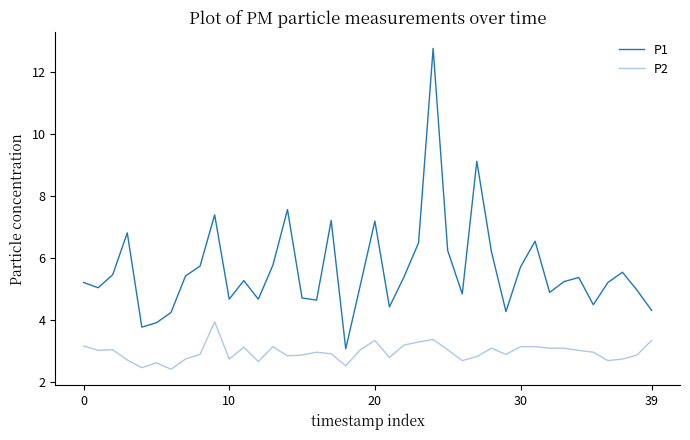

True or false: P2 and P1 intersect in this chart.

False